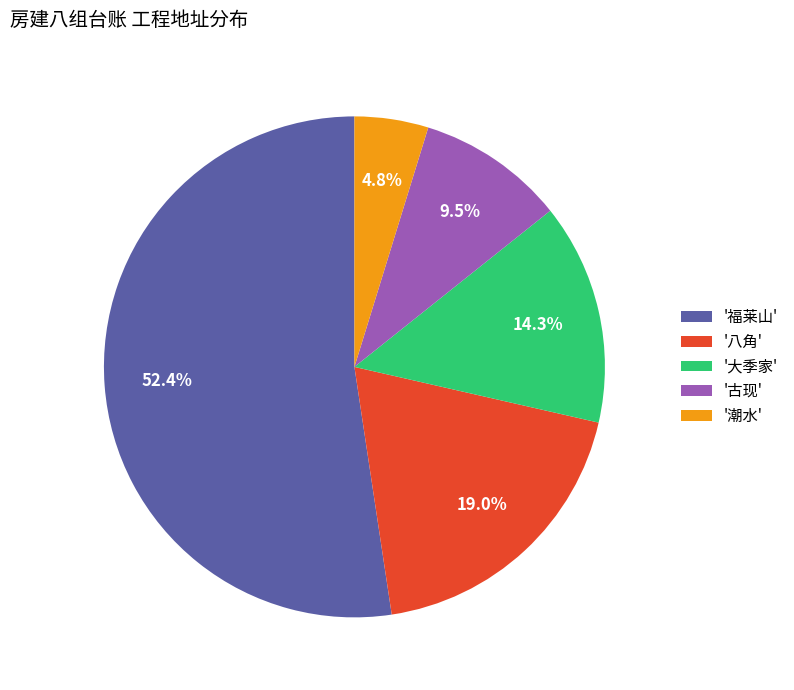

Which slice is the largest?

'福莱山'